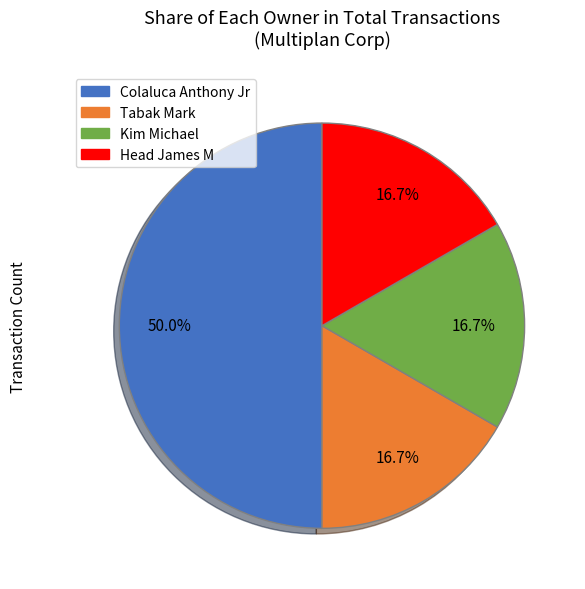

What is the ratio of the value at Head James M to the value at Tabak Mark?

1.0